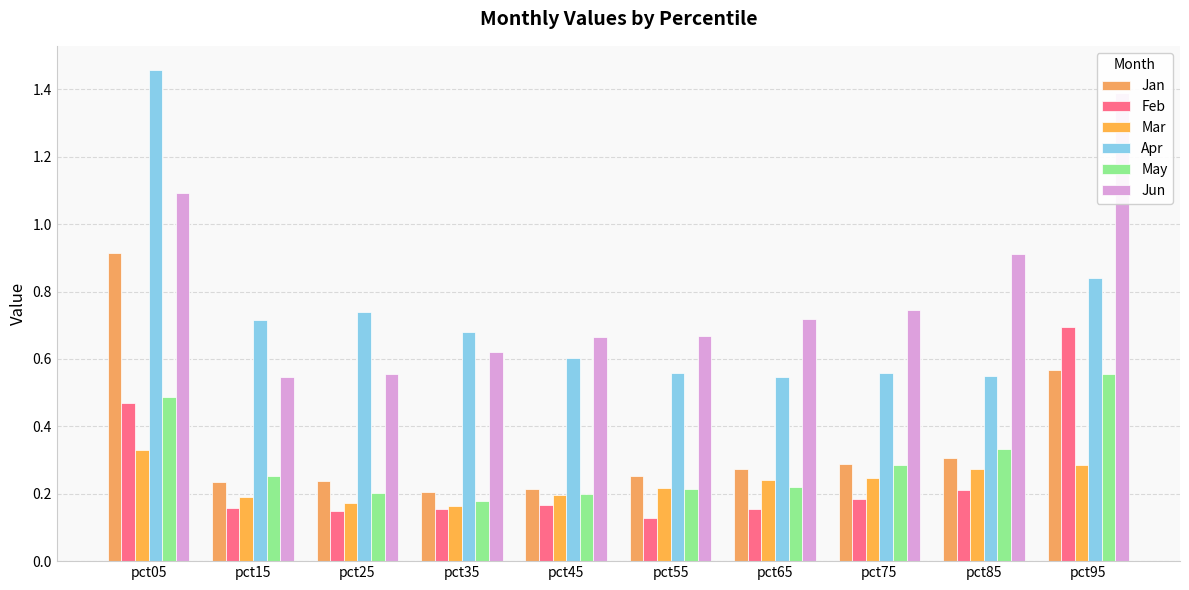

Reading right to left, what are all the values shown in this chart?

Jan: 0.6	0.3	0.3	0.3	0.3	0.2	0.2	0.2	0.2	0.9
Feb: 0.7	0.2	0.2	0.2	0.1	0.2	0.2	0.1	0.2	0.5
Mar: 0.3	0.3	0.2	0.2	0.2	0.2	0.2	0.2	0.2	0.3
Apr: 0.8	0.5	0.6	0.5	0.6	0.6	0.7	0.7	0.7	1.5
May: 0.6	0.3	0.3	0.2	0.2	0.2	0.2	0.2	0.3	0.5
Jun: 1.4	0.9	0.7	0.7	0.7	0.7	0.6	0.6	0.5	1.1